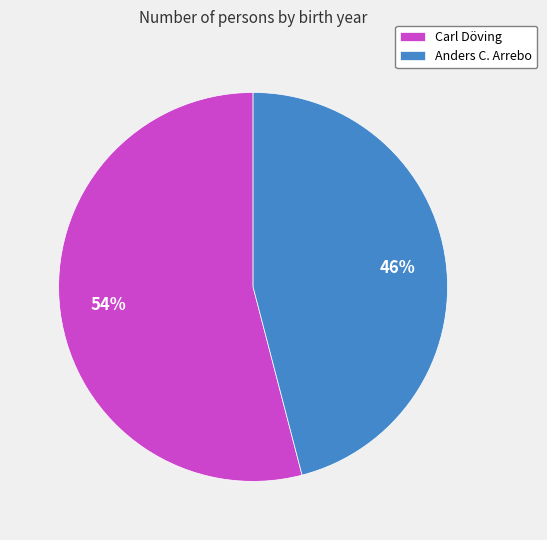

Which slice is the largest?

Carl Döving